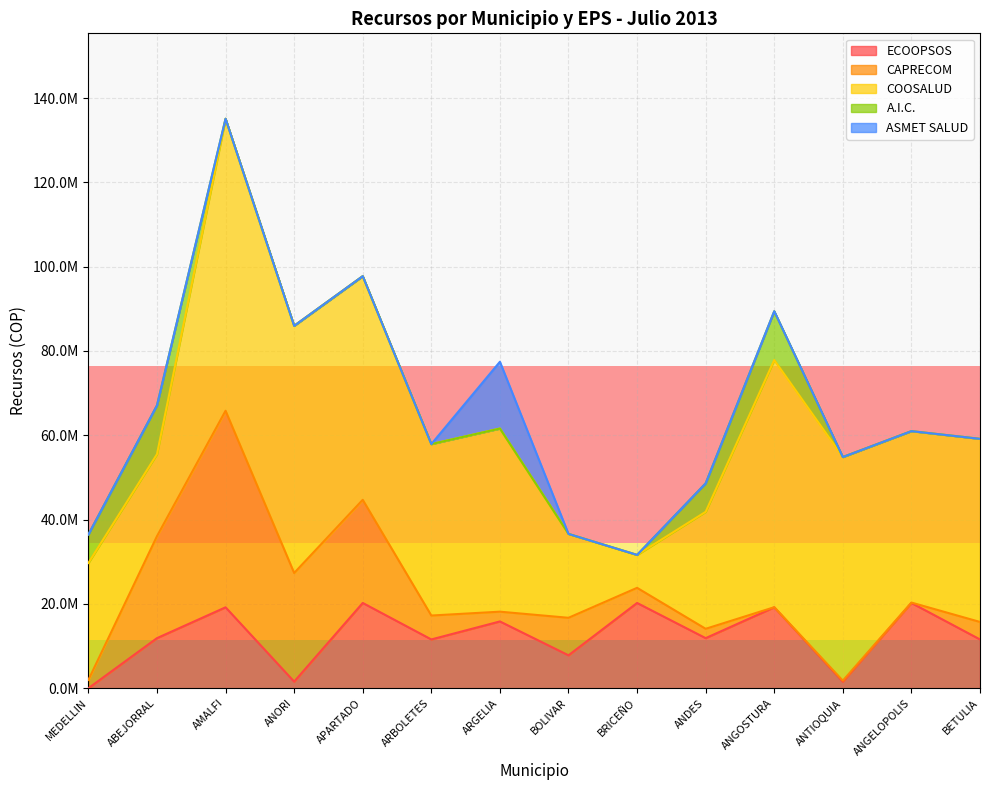

What is the label of the 10th point from the right?

APARTADO